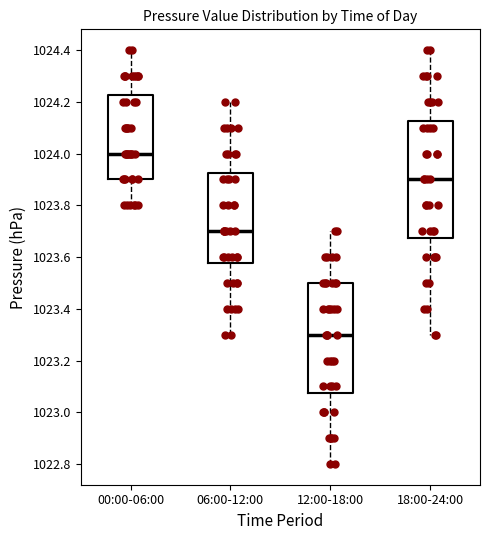

Which box's median line is the lowest?

12:00-18:00